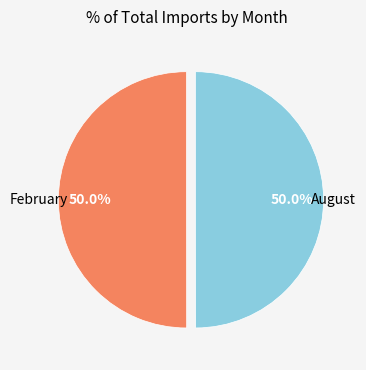

How many segments does this pie chart have?

2